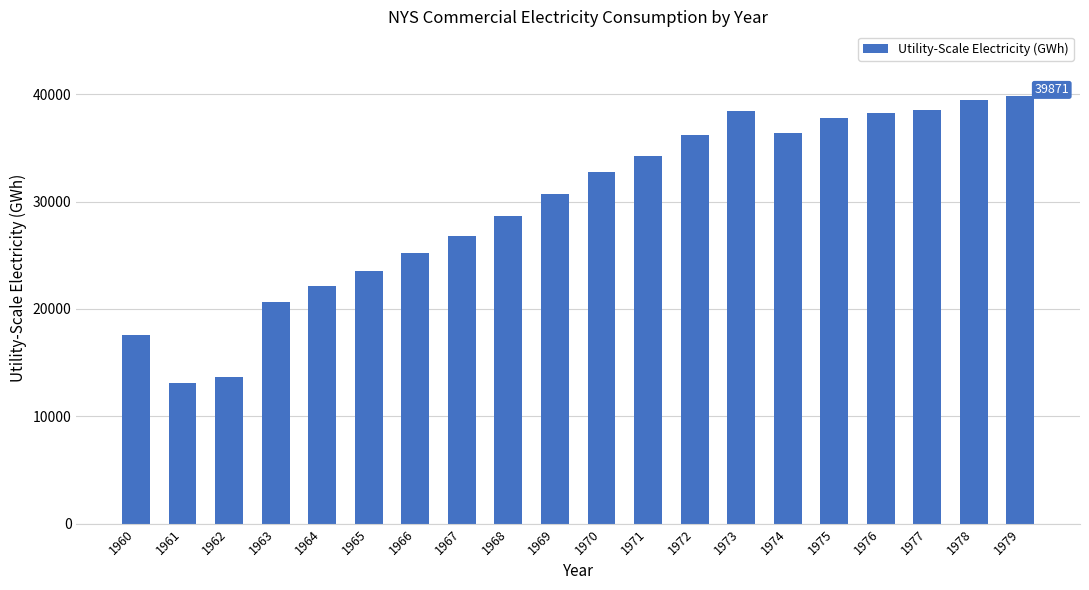

What is the ratio of the value at 1969 to the value at 1971?

0.9